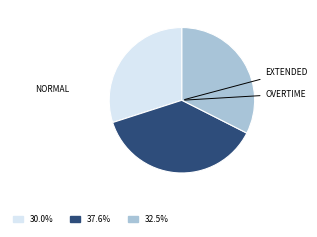

Is there a majority slice in this chart?

No